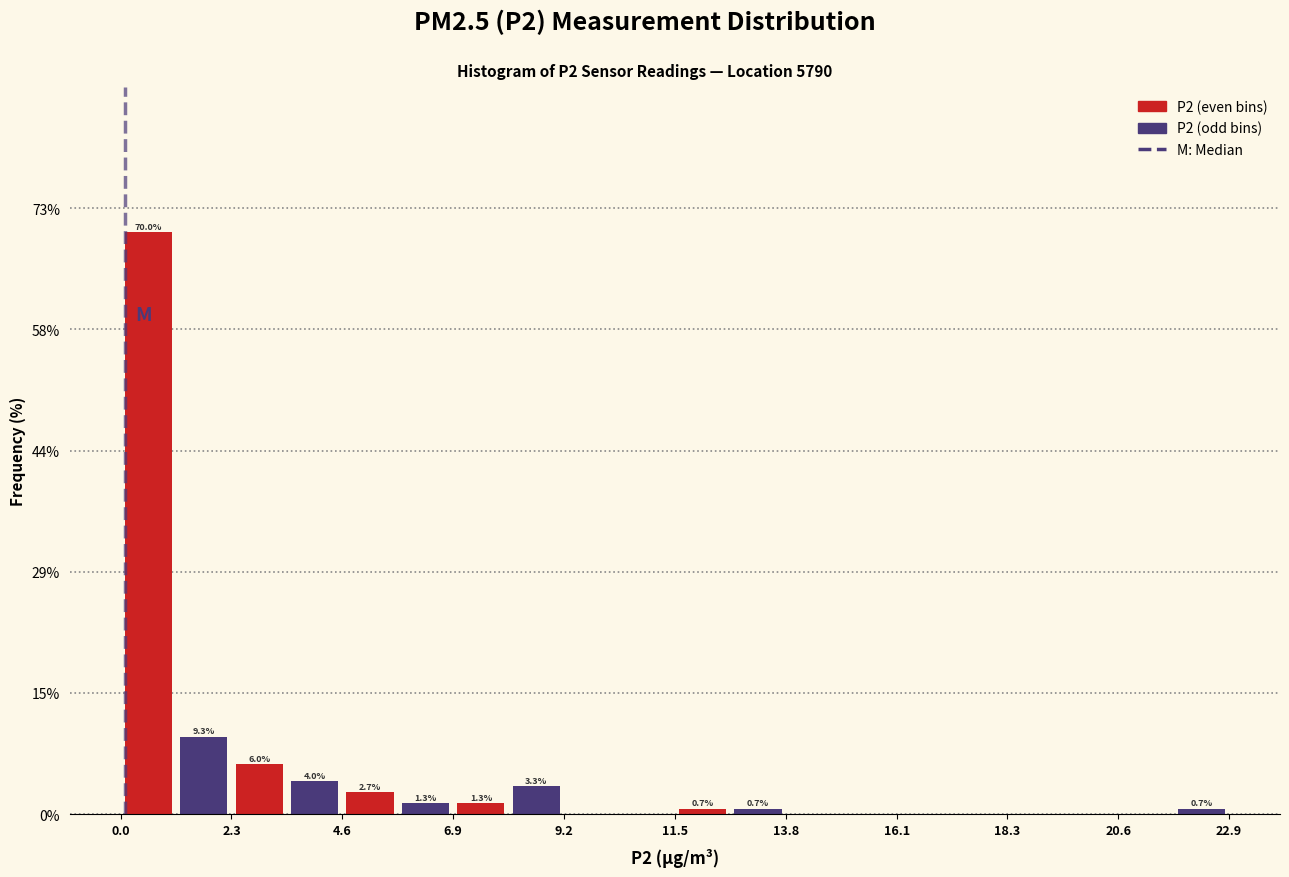

Around what value on the x-axis is the tallest bar? Give the approximate position of its centre, as read against the axis.

0.5